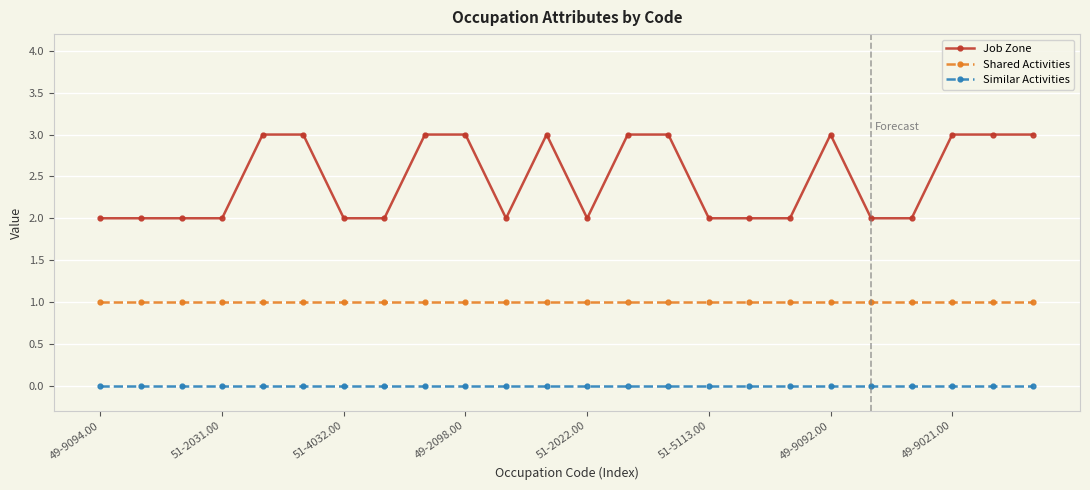

True or false: Shared Activities and Job Zone cross at least once.

False